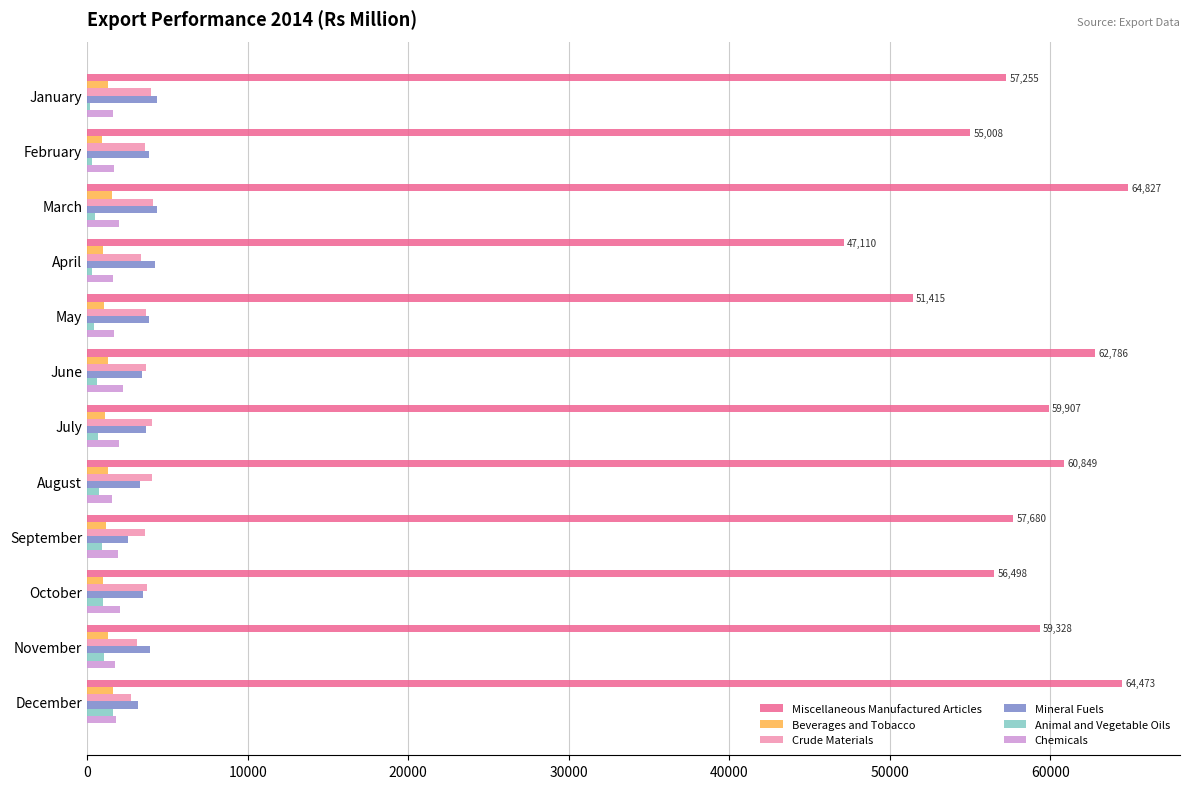

Read the Animal and Vegetable Oils value at December.

1612.6